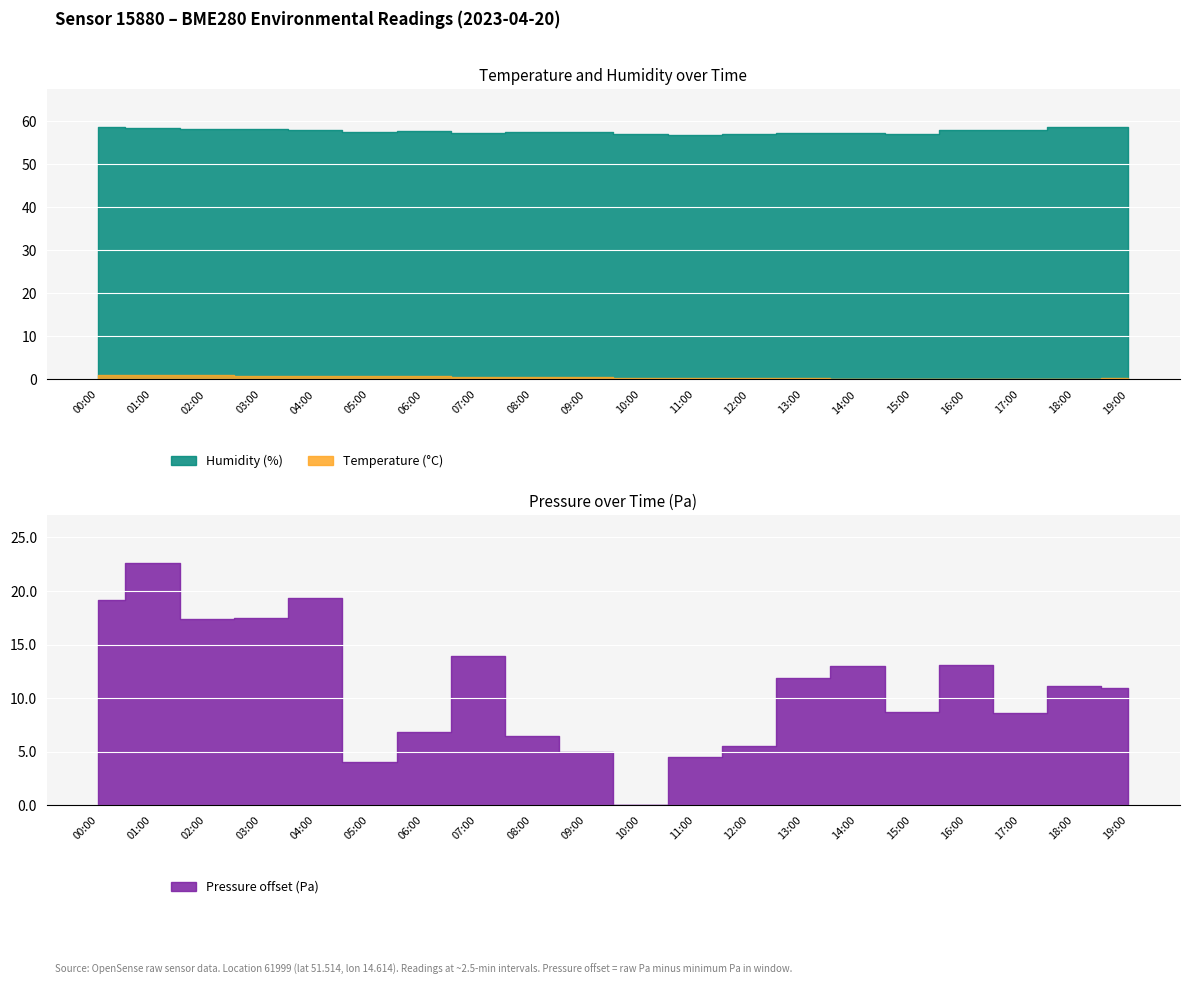

How many interior local peaks does the humidity series have?

4